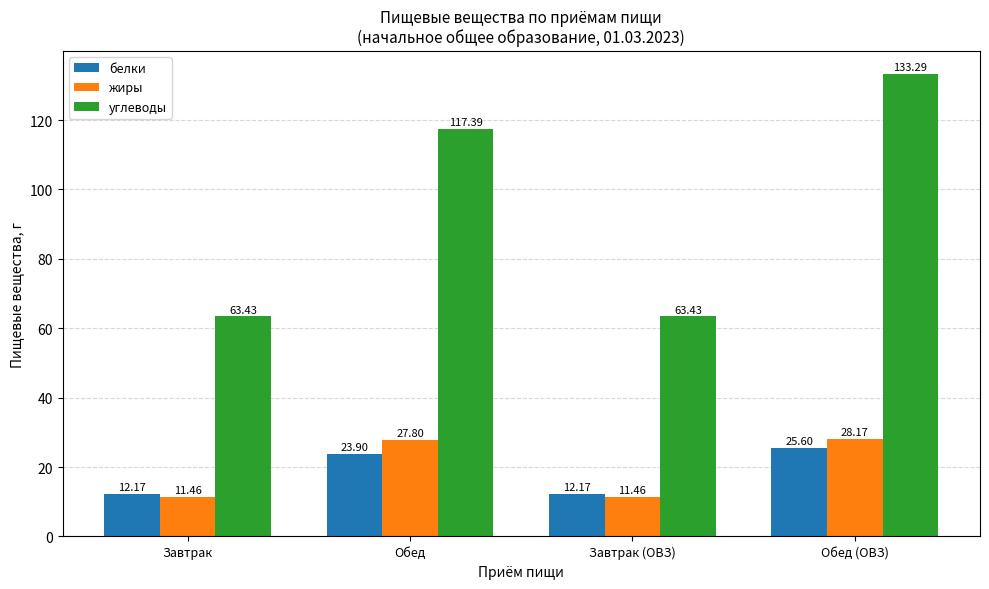

The углеводы series shows 86.3 at Завтрак (ОВЗ). True or false?

False